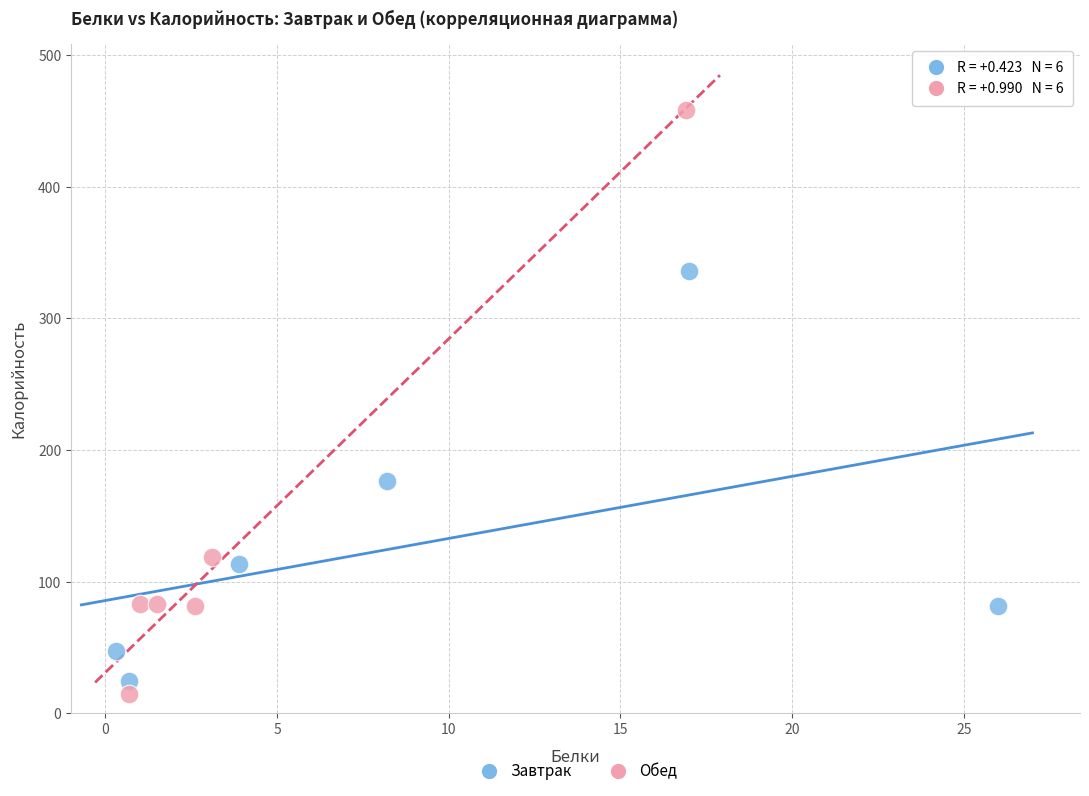

Which series has the widest spread of Y values?

Обед